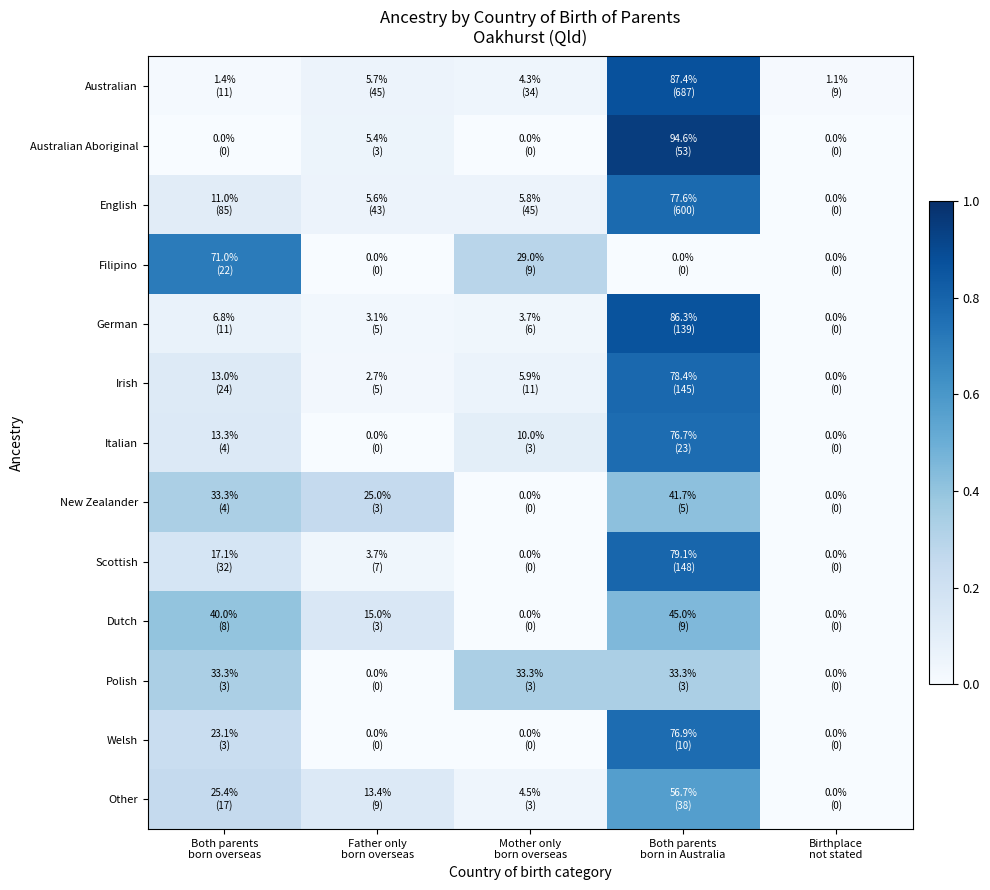

Count the number of categories in the chart.

5